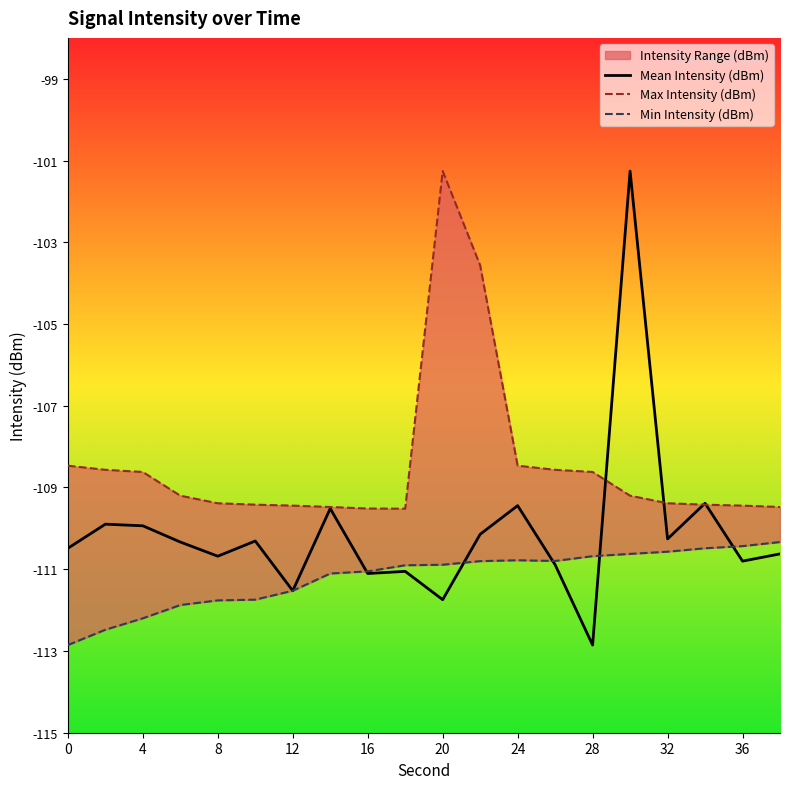

What is the minimum value for Max Intensity (dBm)?

-109.5